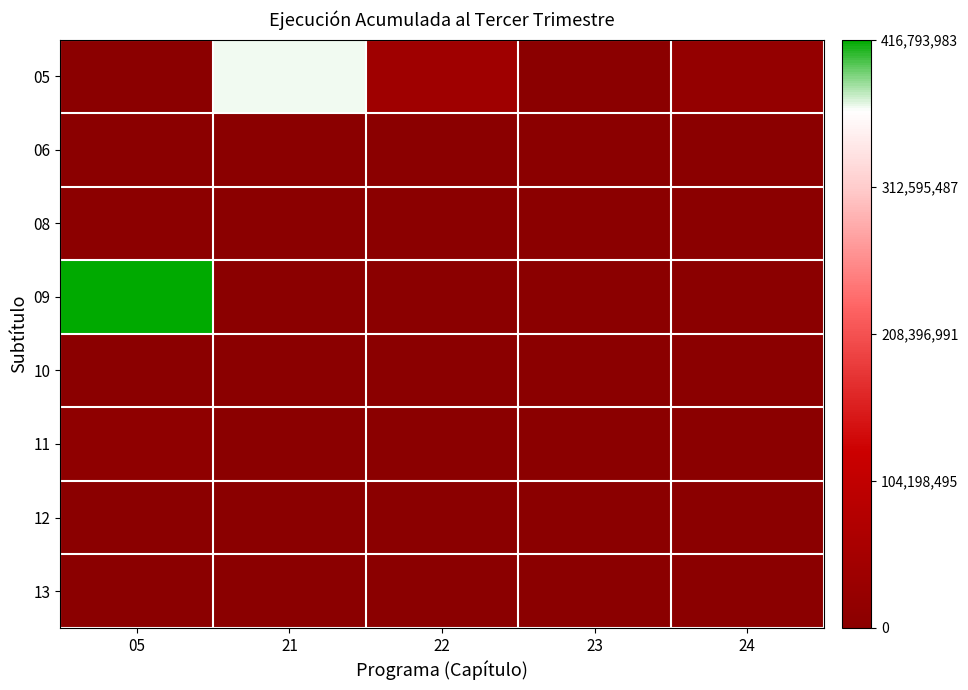

Reading right to left, list all the values displayed in this chart.

05: 24=18741061	23=379989	22=40644318	21=369369037	05=1005606
06: 24=0	23=0	22=0	21=0	05=7569
08: 24=0	23=0	22=0	21=0	05=3980129
09: 24=0	23=0	22=0	21=0	05=416793983
10: 24=0	23=0	22=0	21=0	05=0
11: 24=0	23=0	22=0	21=0	05=8710679
12: 24=0	23=0	22=0	21=0	05=1855307
13: 24=0	23=0	22=0	21=0	05=8208